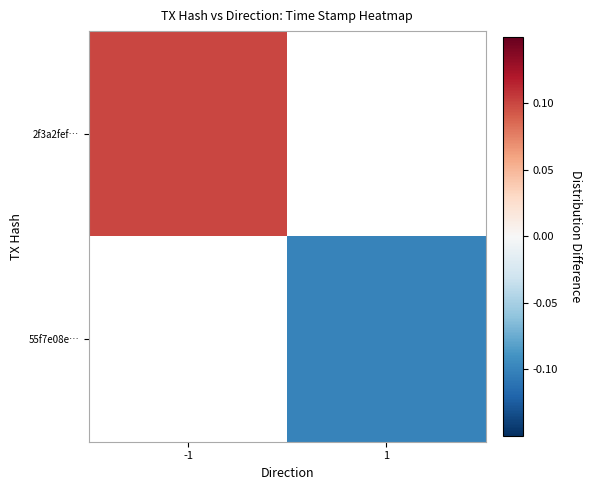

How many negative values does the 55f7e08e… series have?

1